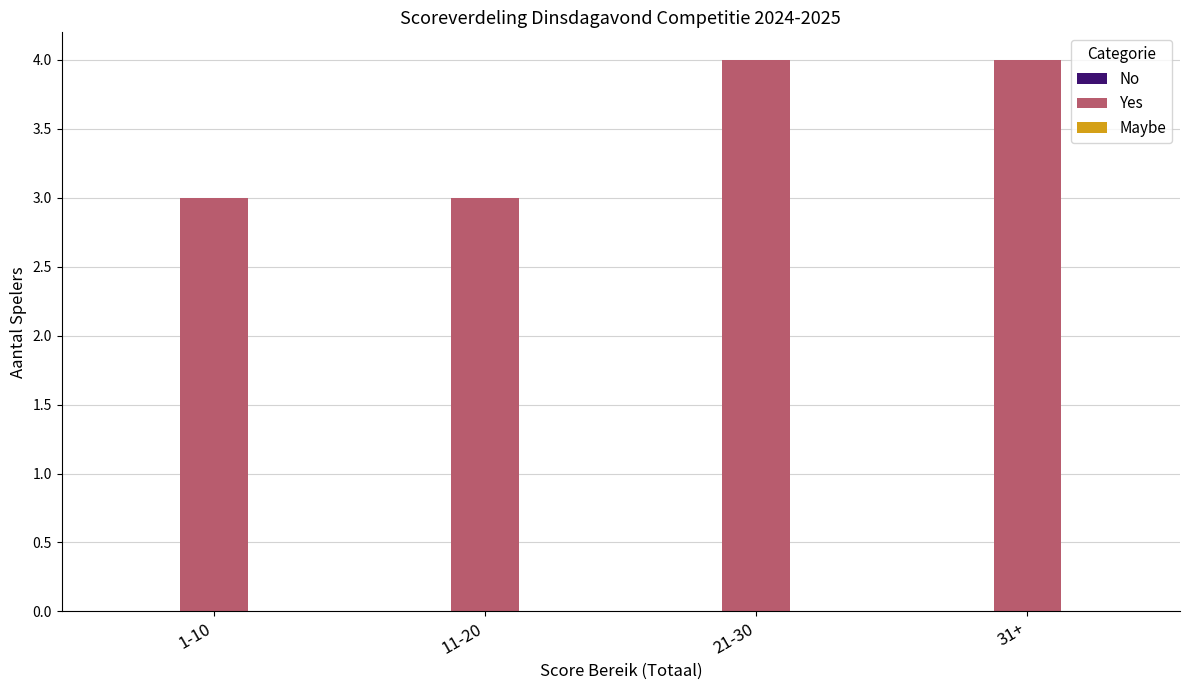

Count the number of categories in the chart.

4